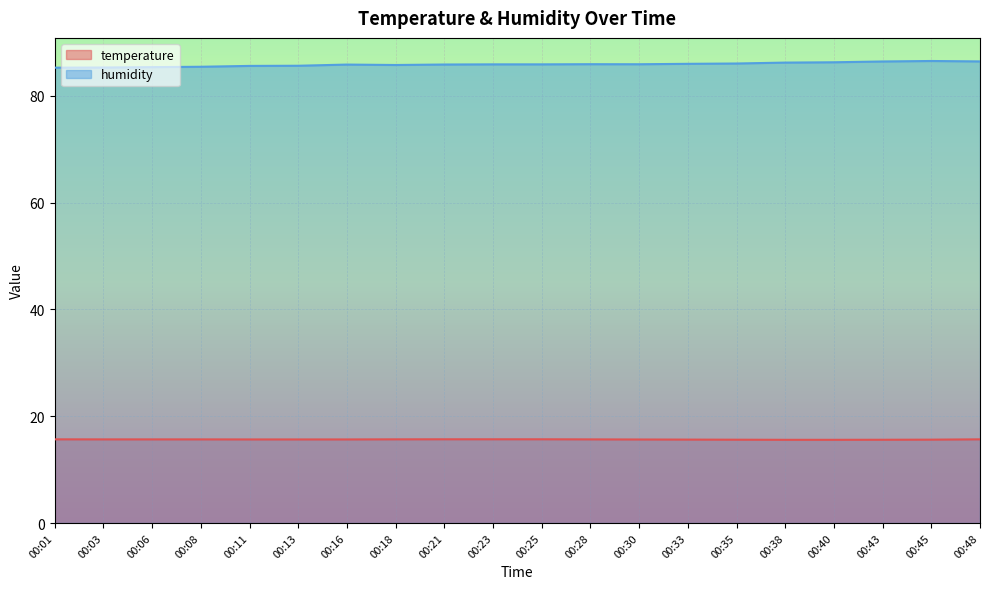

True or false: humidity has a value of 85.9 at 00:28.

True